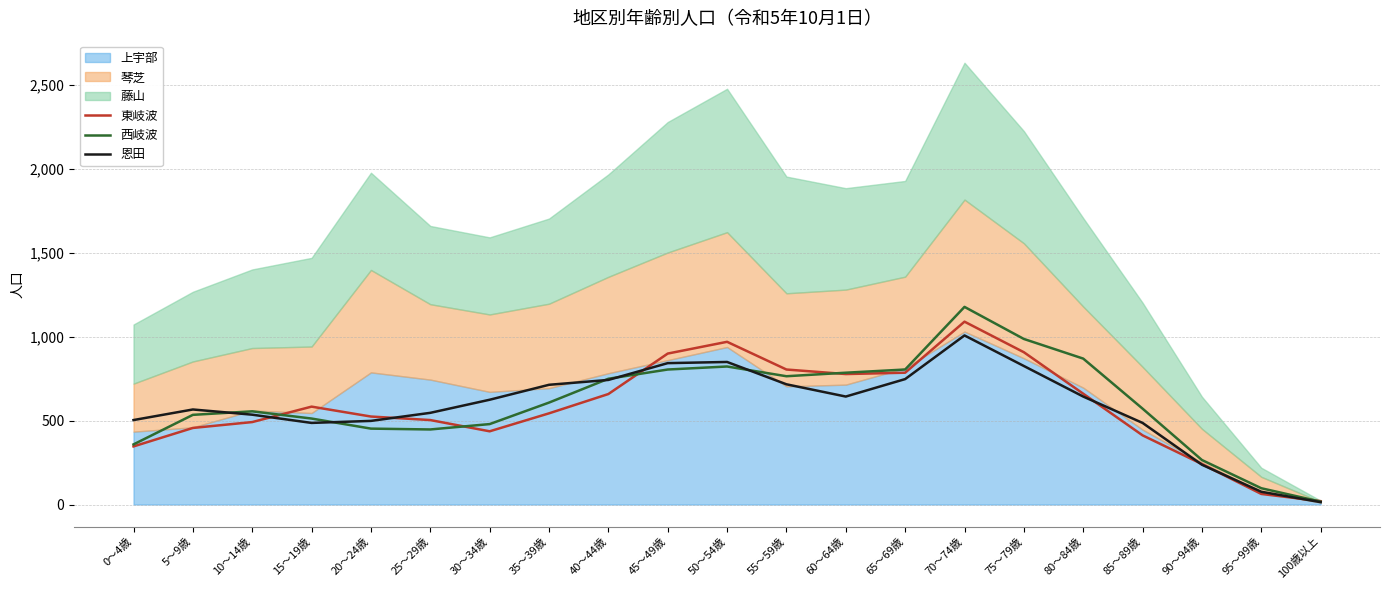

How many intersections are there between 西岐波 and 恩田?

5